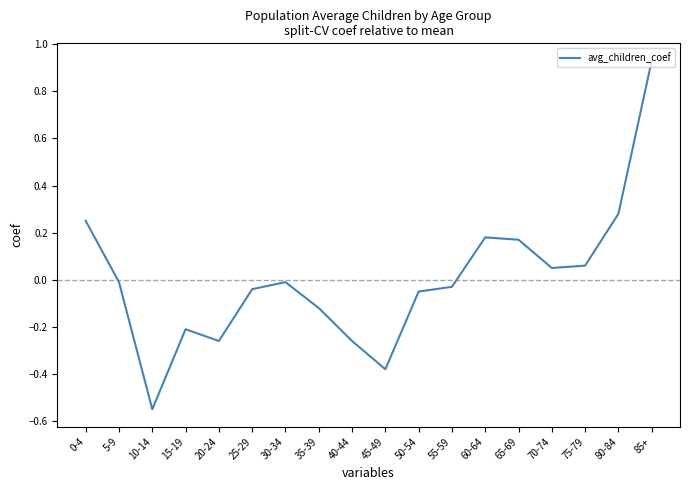

How many values are below zero?

11